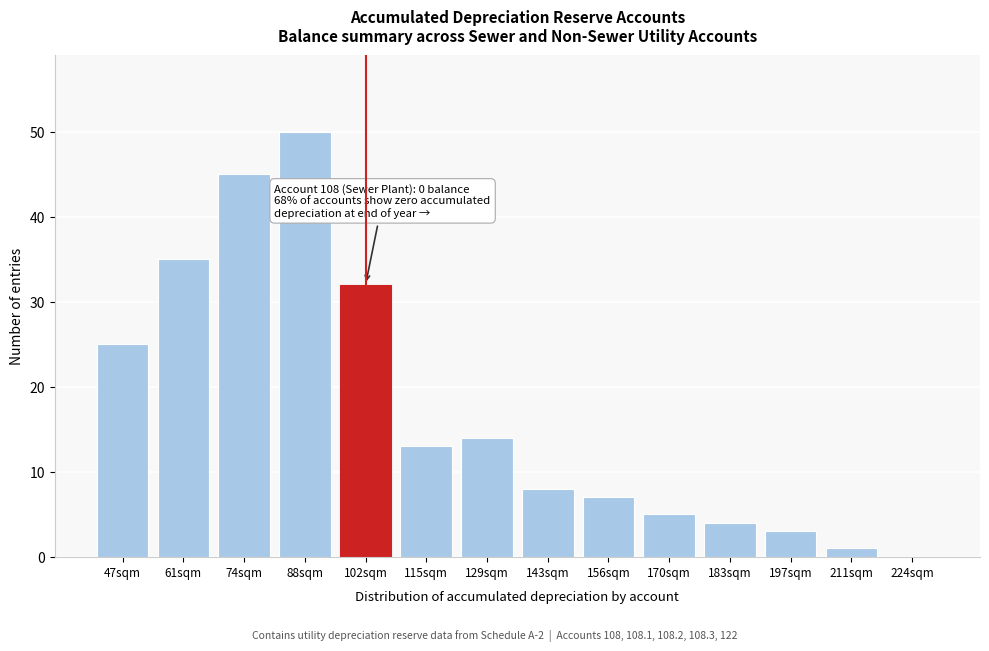

Reading left to right, what are all the values shown in this chart?

47sqm=25	61sqm=35	74sqm=45	88sqm=50	102sqm=32	115sqm=13	129sqm=14	143sqm=8	156sqm=7	170sqm=5	183sqm=4	197sqm=3	211sqm=1	224sqm=0